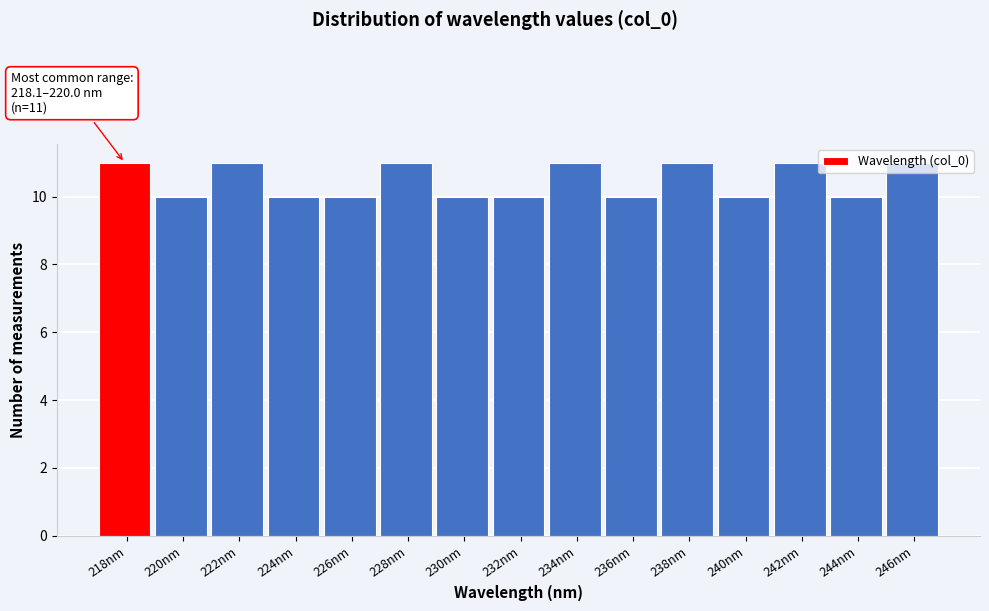

What is the average value?

10